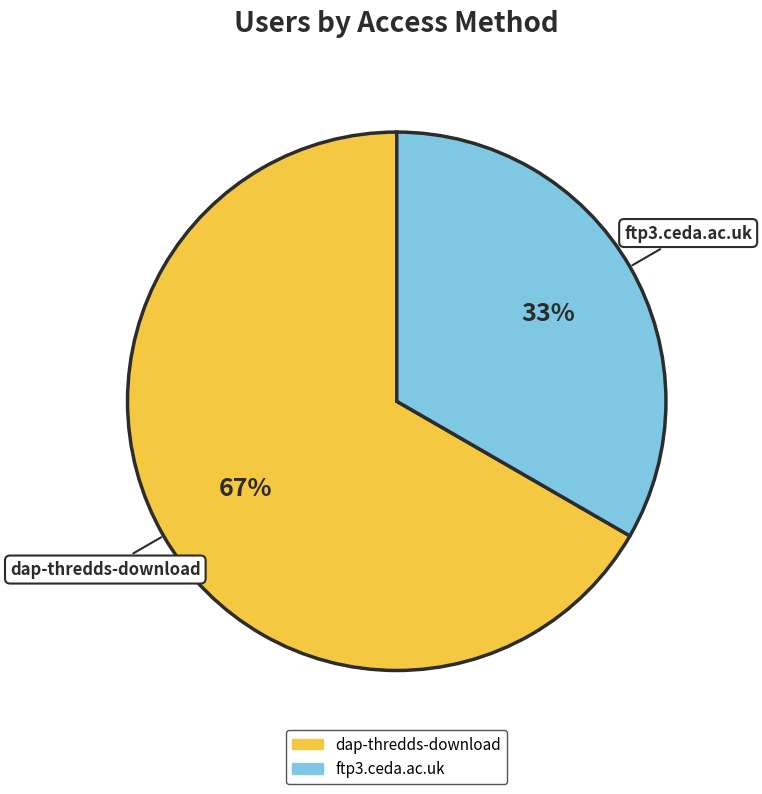

How many slices are in this pie chart?

2